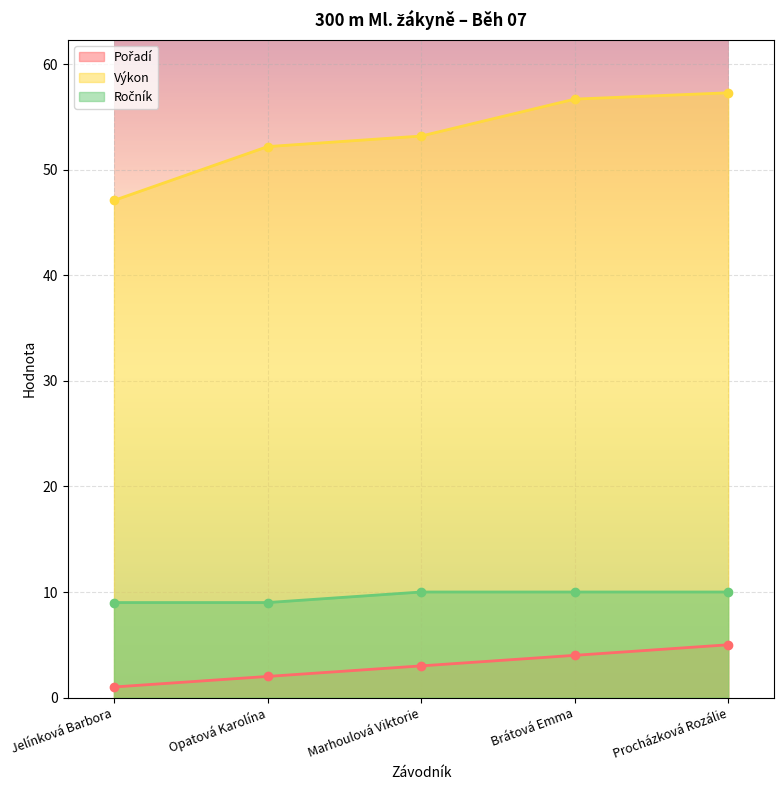

At which category does the chart reach its peak across all series?

Procházková Rozálie